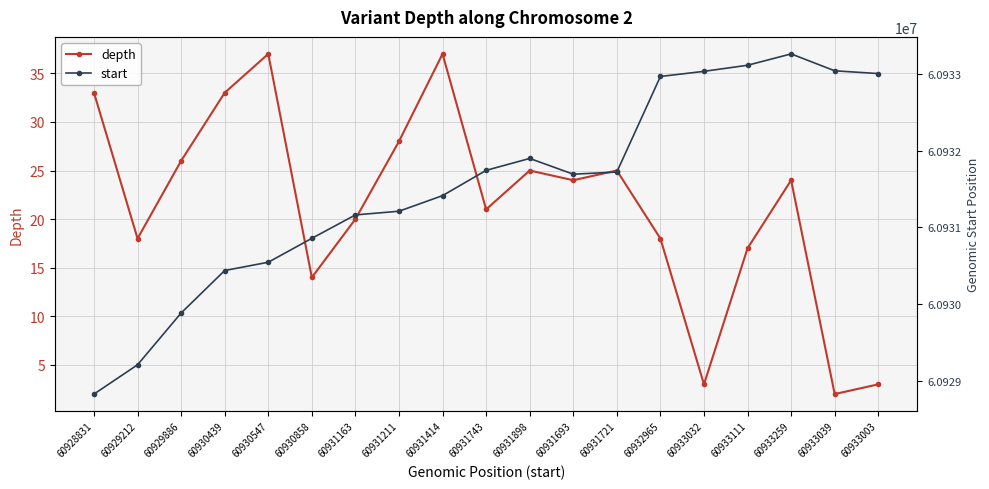

Where is depth nearest to the value 19?

60929212